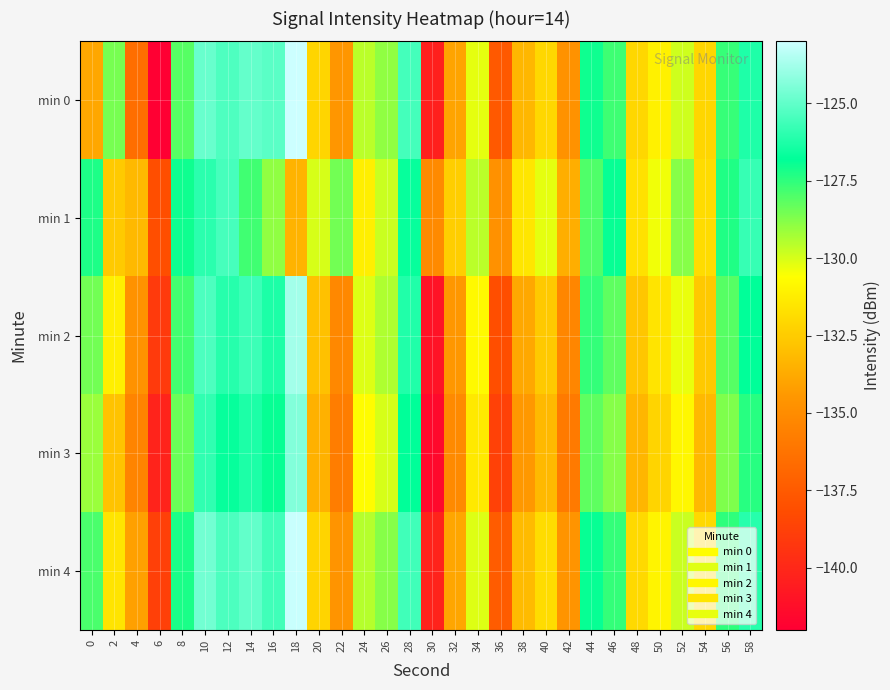

How many data points does each series have?

30